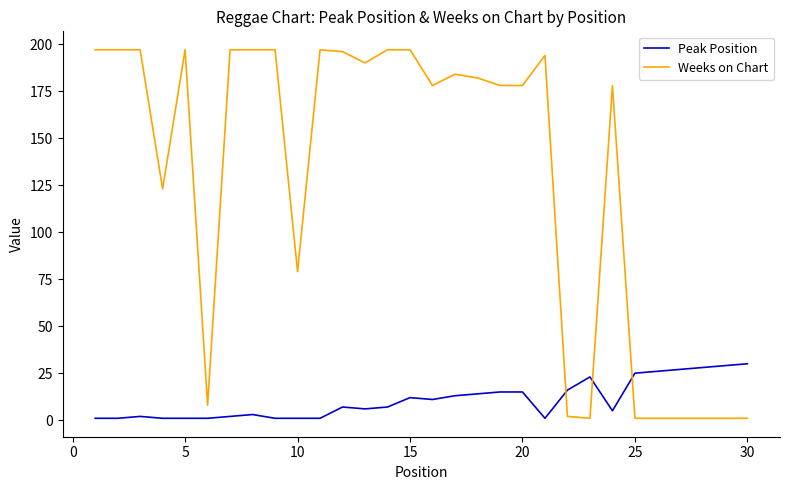

Which series has the widest spread of values?

Weeks on Chart